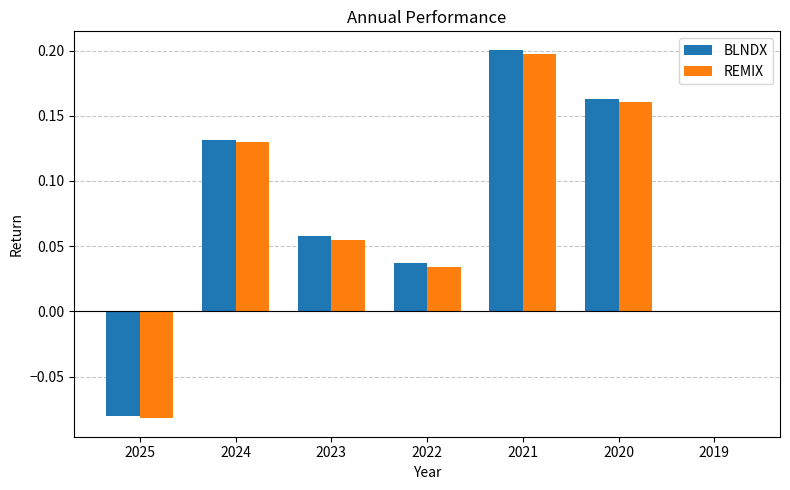

True or false: BLNDX has a value of 0.1 at 2020.

False